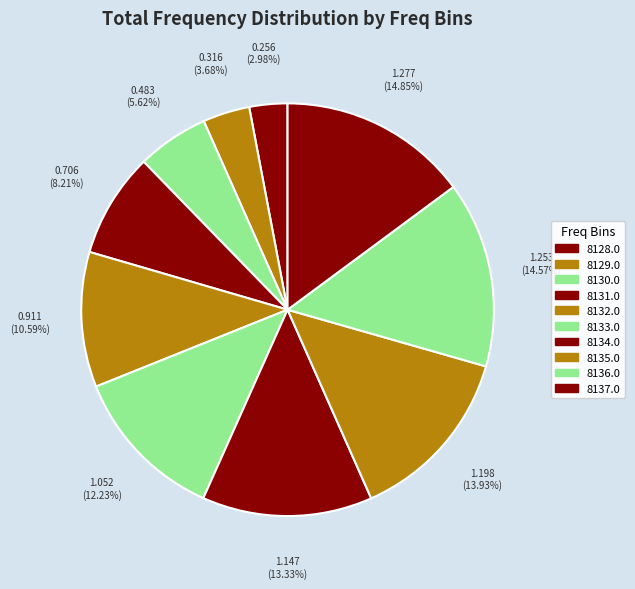

How many slices are in this pie chart?

10